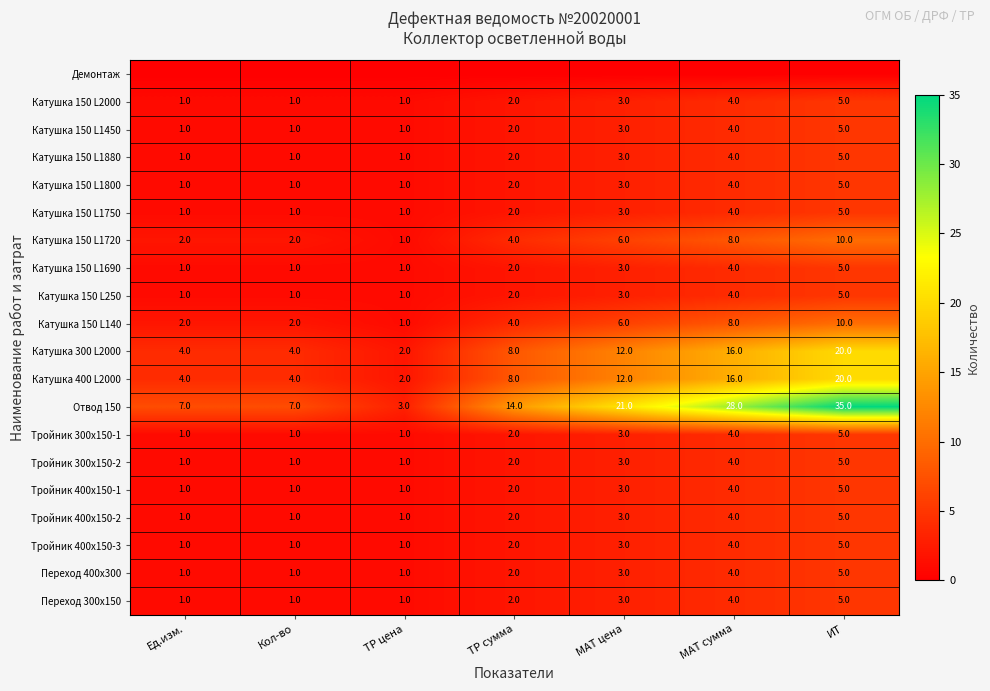

How many values in the Переход 300x150 series are below 2?

3